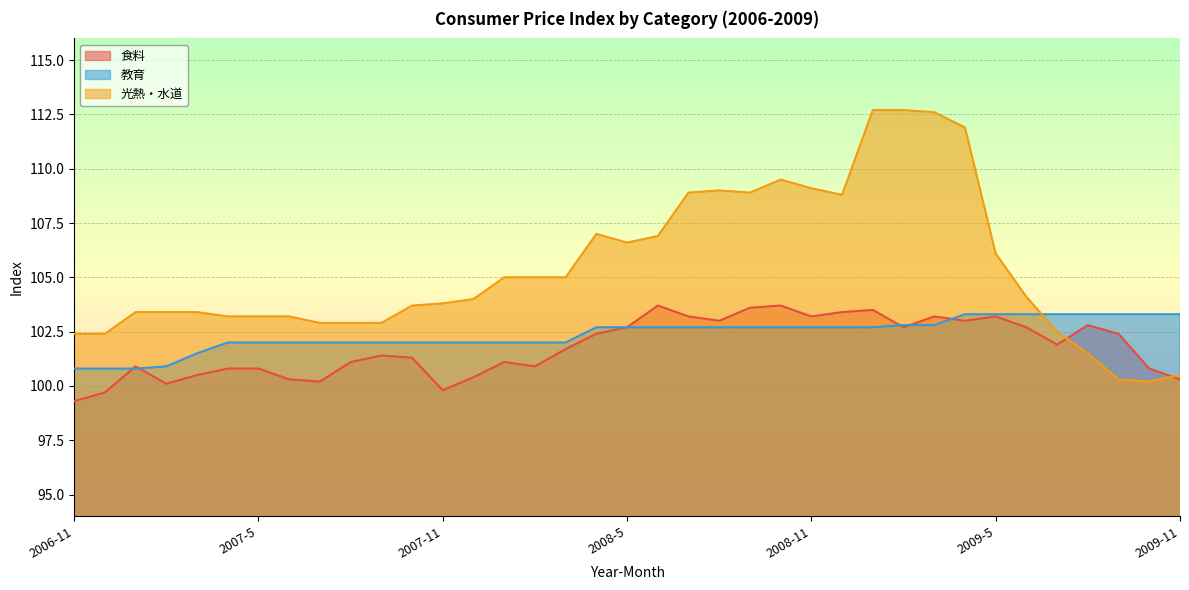

True or false: 食料 and 光熱・水道 intersect in this chart.

True